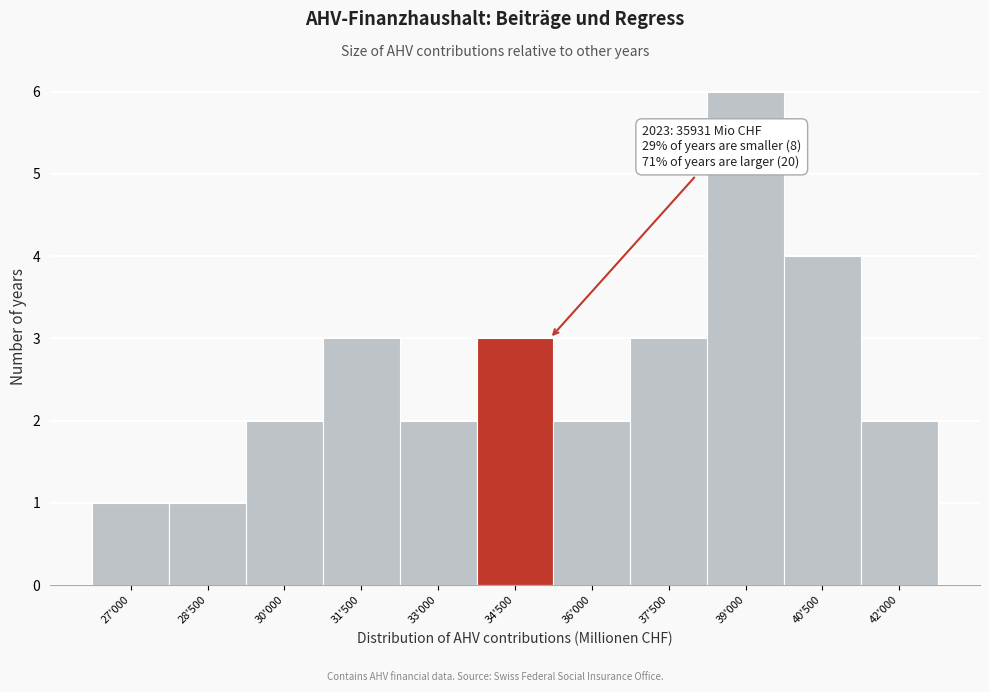

Reading left to right, extract all data points from this chart.

1	1	2	3	2	3	2	3	6	4	2